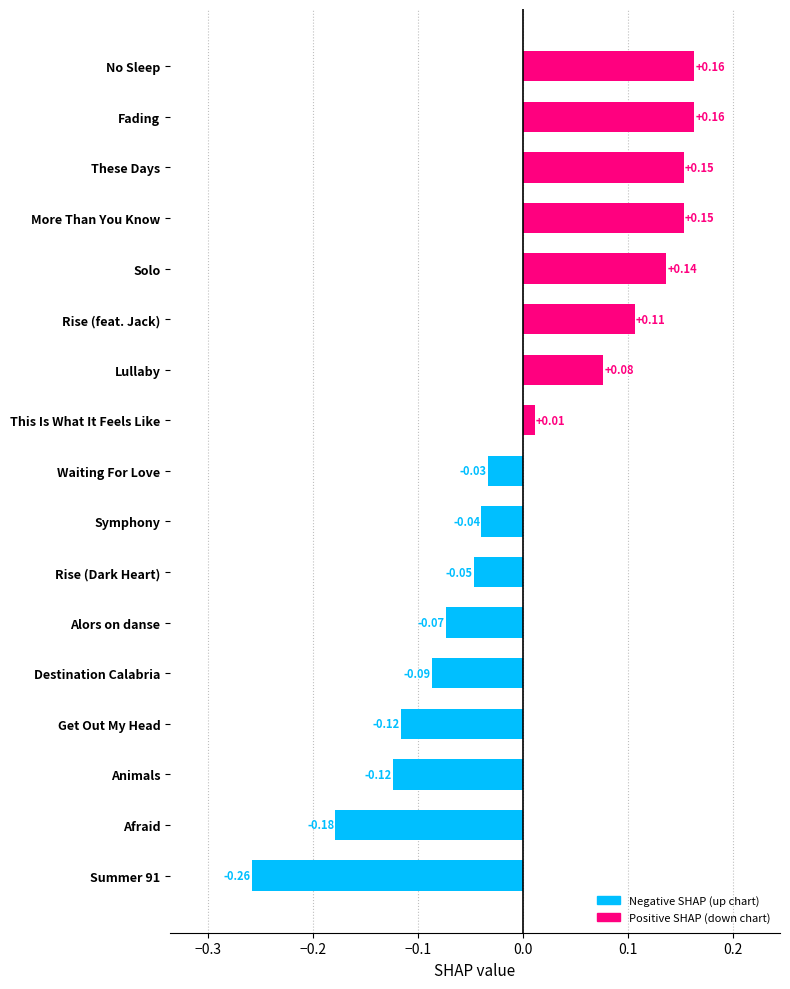

What is the difference between the values at More Than You Know and Afraid?

0.3